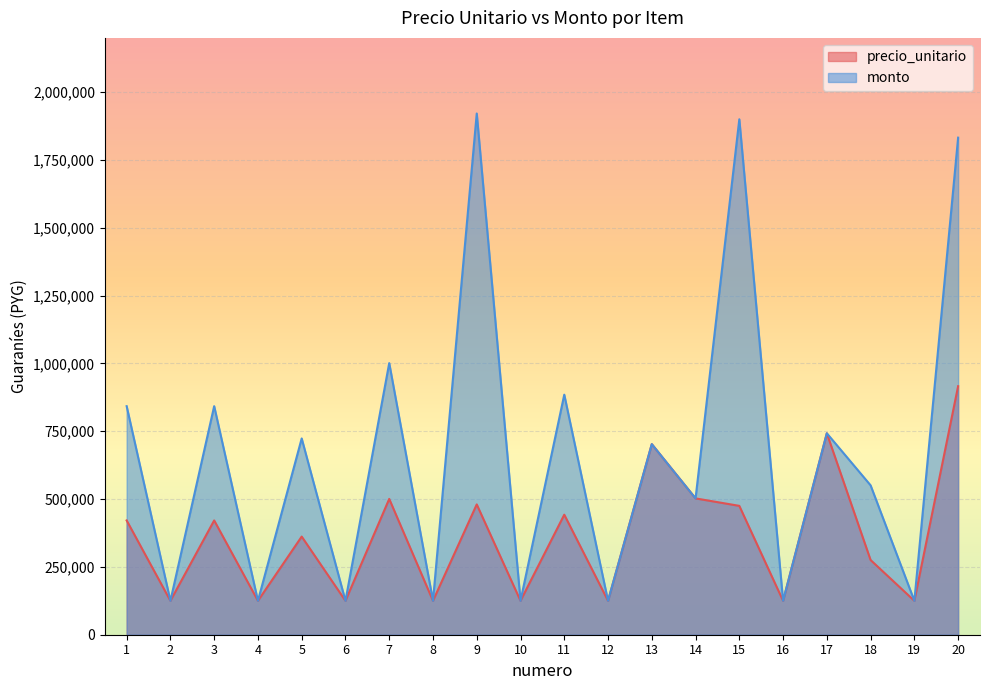

What is the average value of the precio_unitario series?

362078